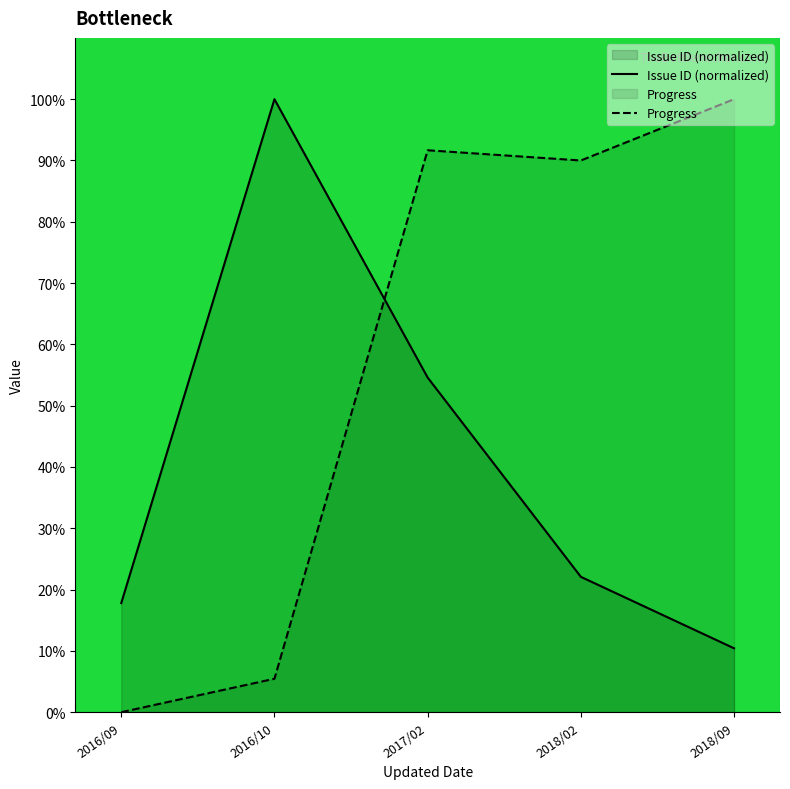

True or false: Progress and Issue ID (normalized) intersect in this chart.

True